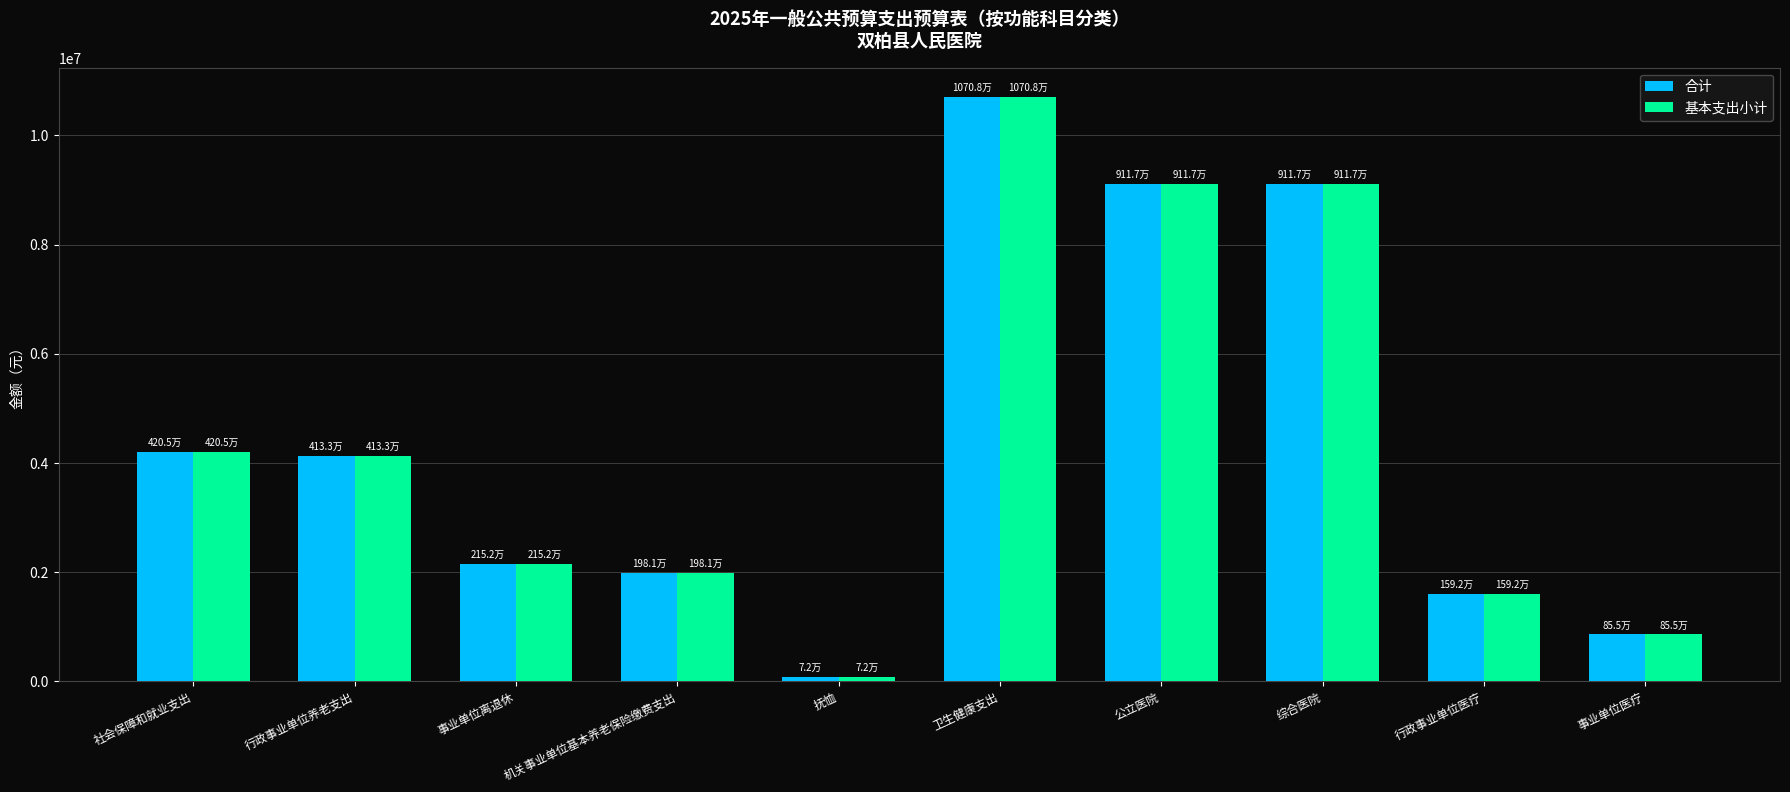

Is it true that 合计 equals 72072.0 at 抚恤?

True